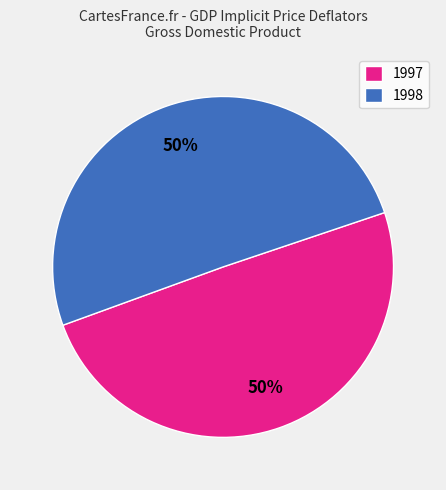

How many slices are in this pie chart?

2